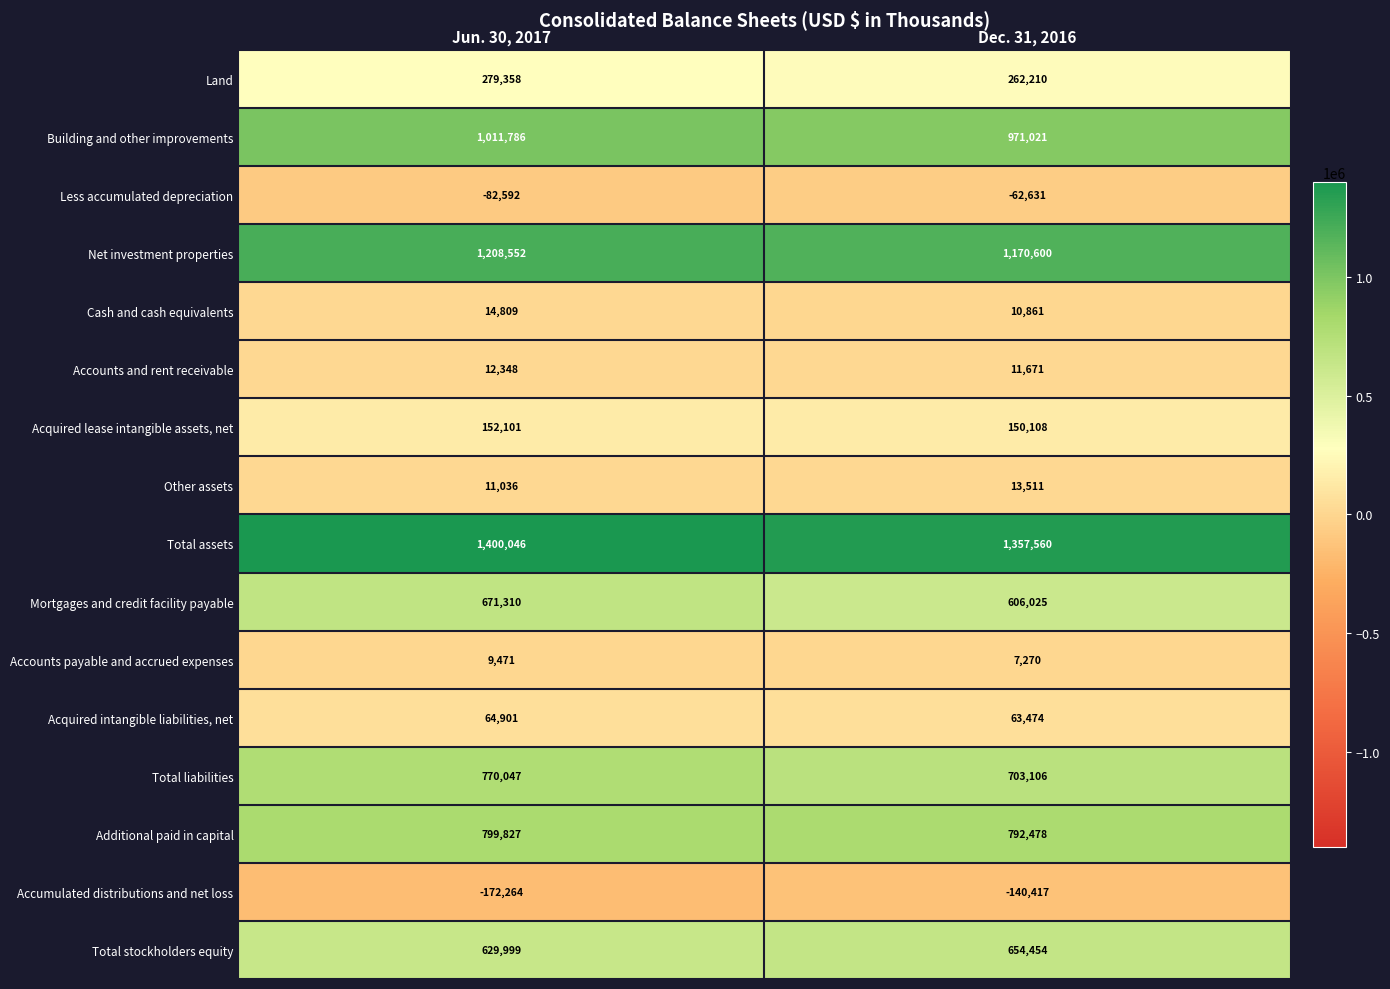

What is the average value of the Acquired intangible liabilities, net series?

64188